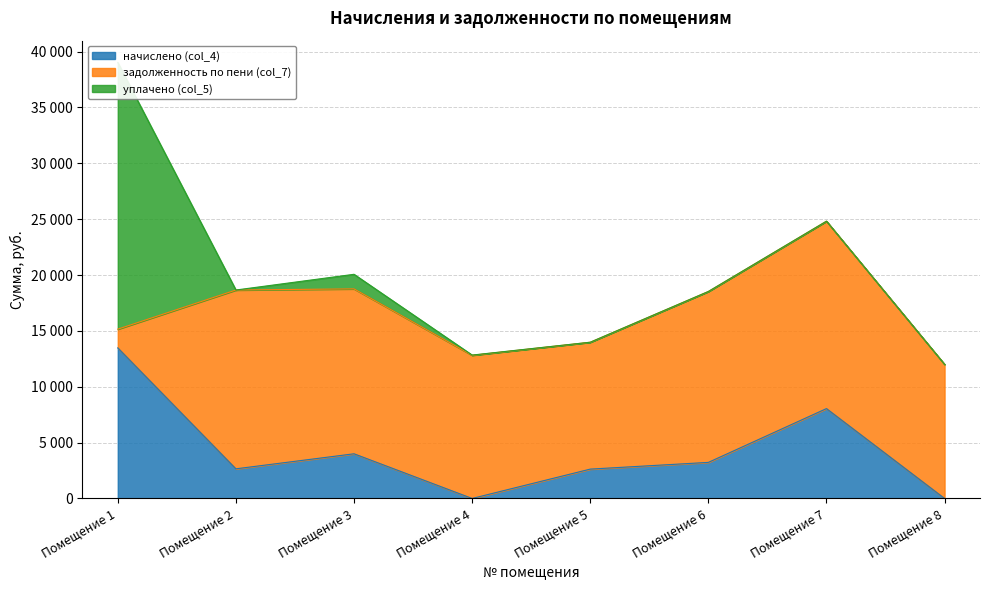

At which label does уплачено (col_5) reach its minimum?

2